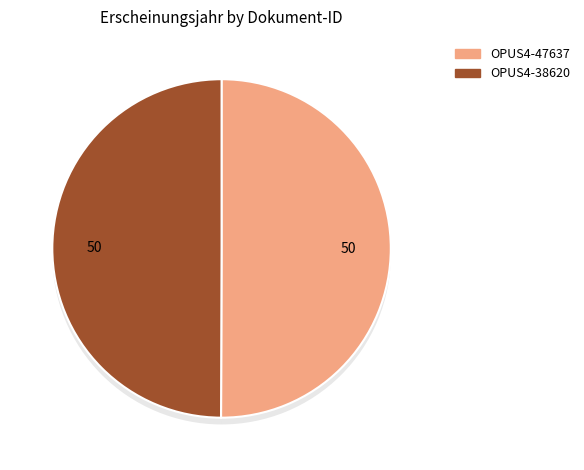

To the nearest percent, what is the combined percentage of OPUS4-47637 and OPUS4-38620?

100%